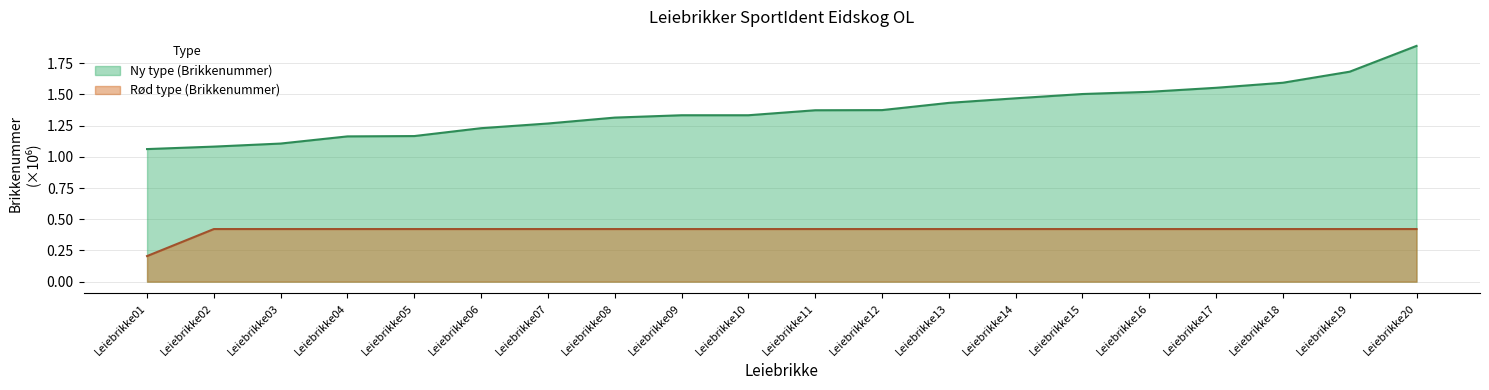

What is the difference between the Ny type (Brikkenummer) values at Leiebrikke05 and Leiebrikke01?

0.1